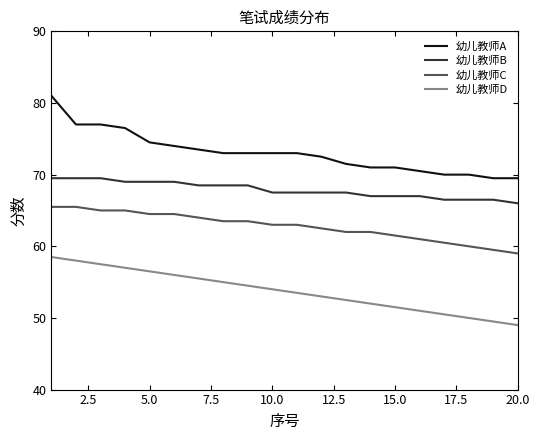

Which series has the widest spread of values?

幼儿教师A